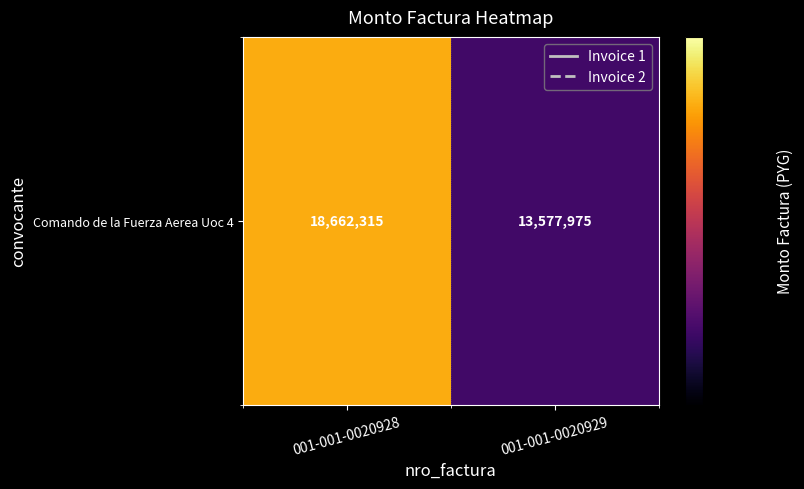

What is the maximum value shown in the chart?

18662315